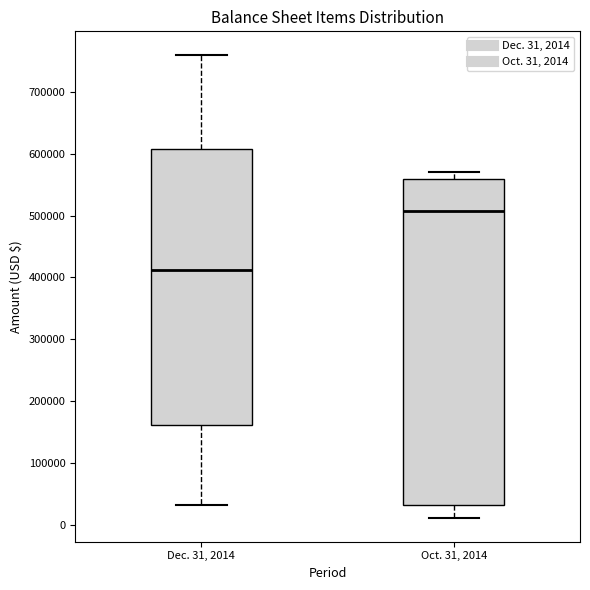

Which box has the highest median line?

Oct. 31, 2014